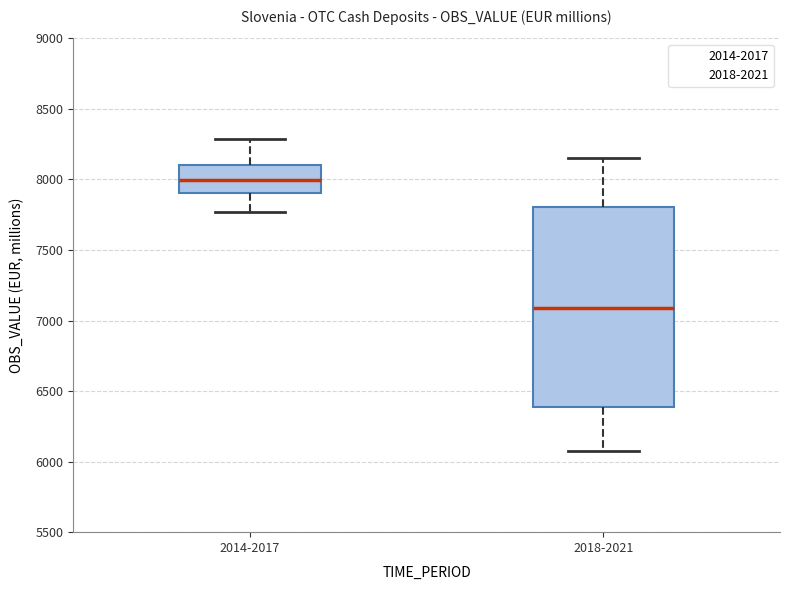

Which box has the highest median line?

2014-2017